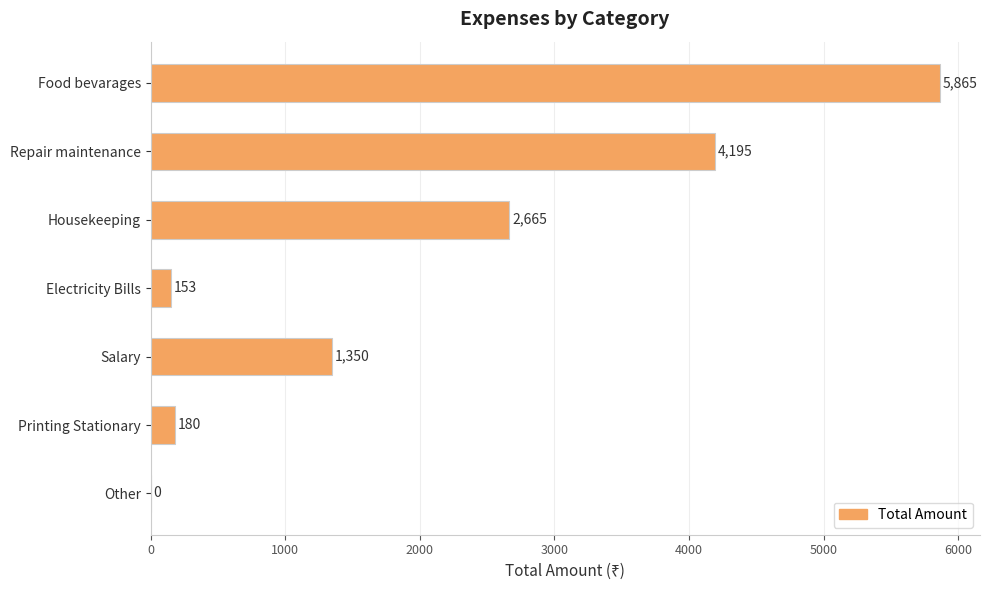

Are the bars horizontal?

Yes